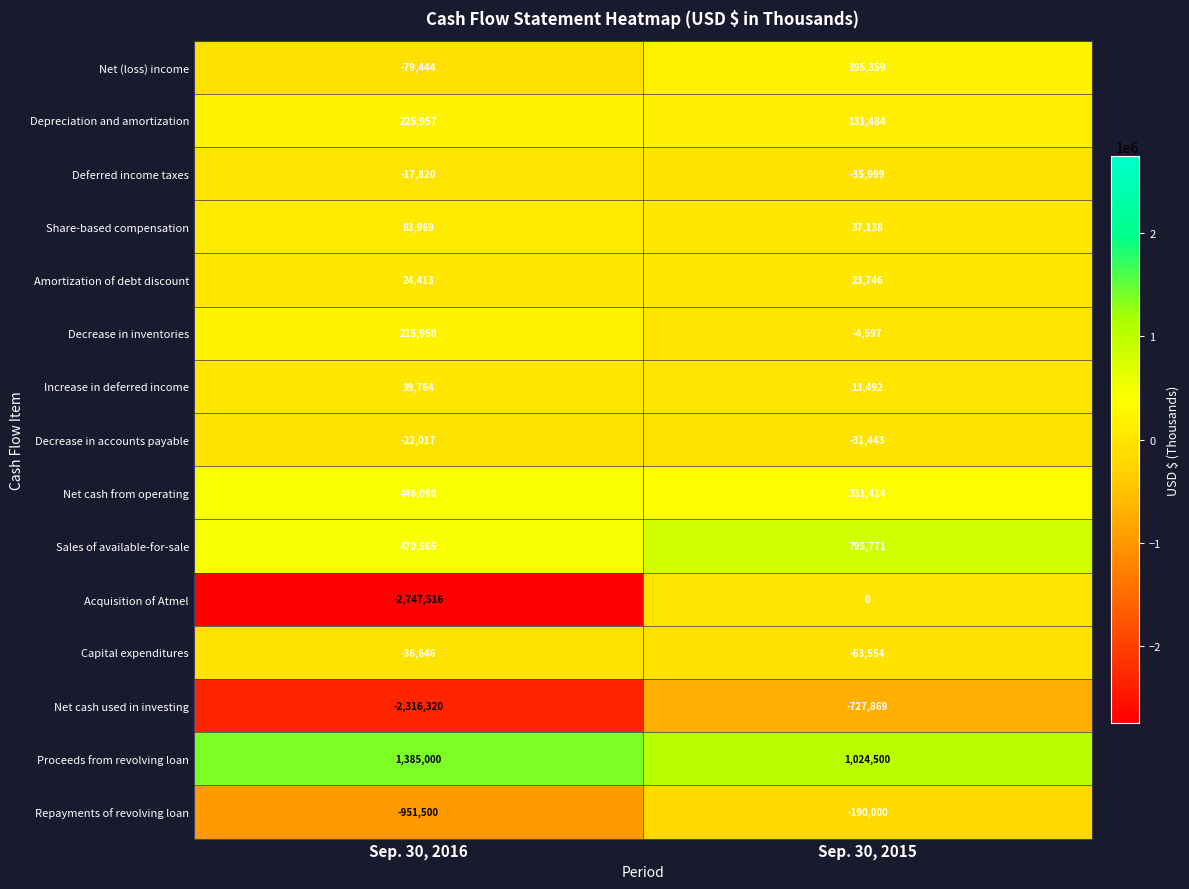

Reading right to left, list all the values displayed in this chart.

Net (loss) income: 195359	-79444
Depreciation and amortization: 131484	225957
Deferred income taxes: -35999	-17820
Share-based compensation: 37138	83969
Amortization of debt discount: 23746	24413
Decrease in inventories: -4597	215950
Increase in deferred income: 13492	39764
Decrease in accounts payable: -31443	-22017
Net cash from operating: 331414	446090
Sales of available-for-sale: 795771	470565
Acquisition of Atmel: 0	-2747516
Capital expenditures: -63554	-36646
Net cash used in investing: -727869	-2316320
Proceeds from revolving loan: 1024500	1385000
Repayments of revolving loan: -190000	-951500